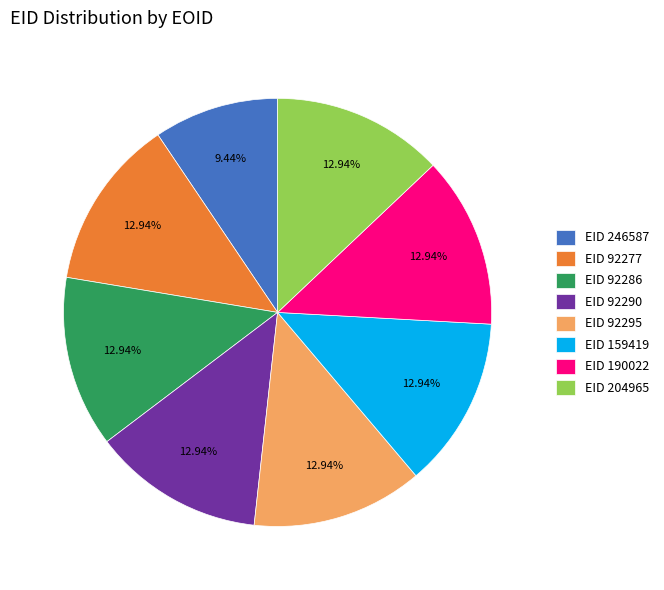

Is EID 92277 the majority of the pie?

No